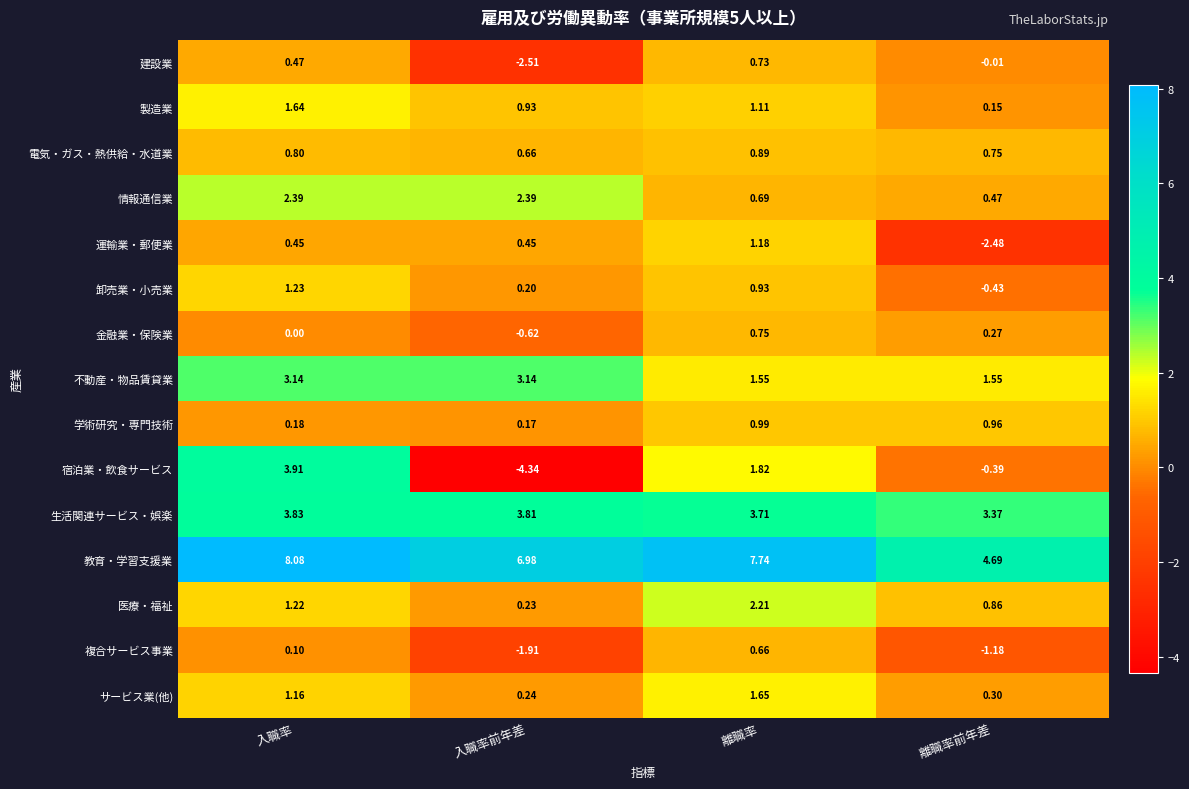

List the series in order of their peak value, lowest first.

複合サービス事業, 建設業, 金融業・保険業, 電気・ガス・熱供給・水道業, 学術研究・専門技術, 運輸業・郵便業, 卸売業・小売業, 製造業, サービス業(他), 医療・福祉, 情報通信業, 不動産・物品賃貸業, 生活関連サービス・娯楽, 宿泊業・飲食サービス, 教育・学習支援業